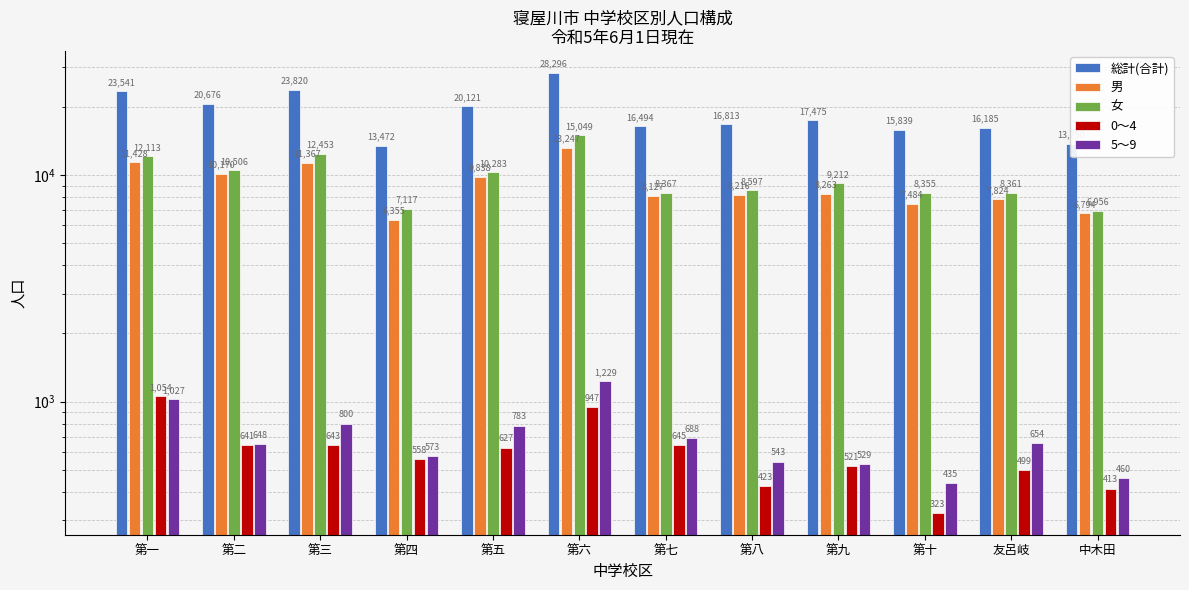

What is the lowest value of the 5～9 series?

435